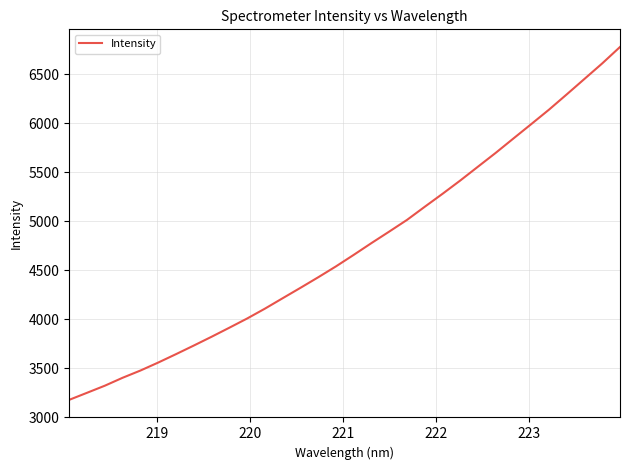

What is the smallest value displayed?

3179.7